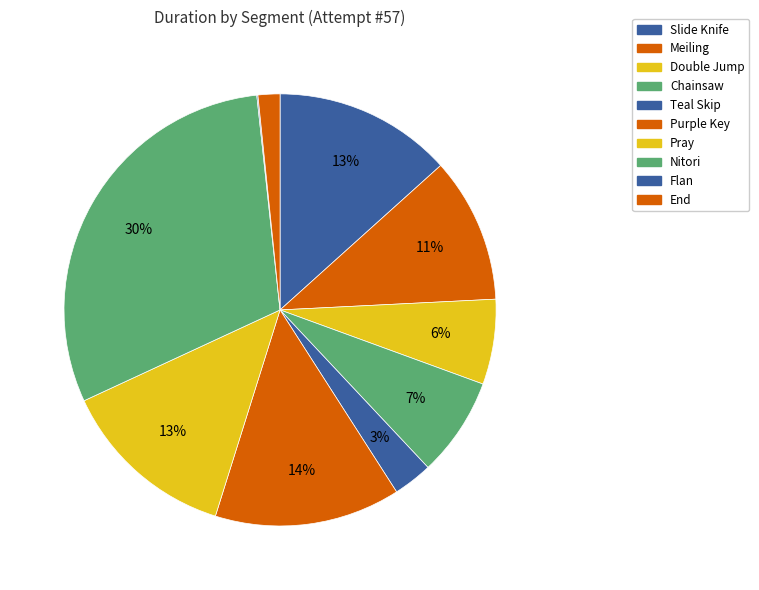

Is there a majority slice in this chart?

No